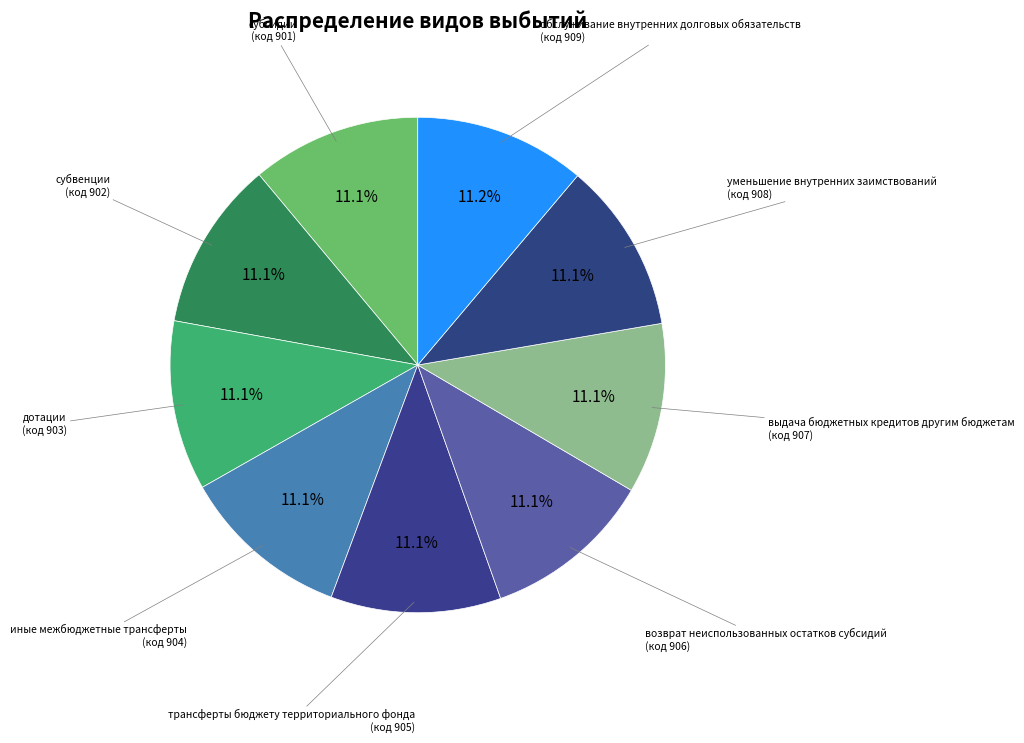

How many slices are in this pie chart?

9